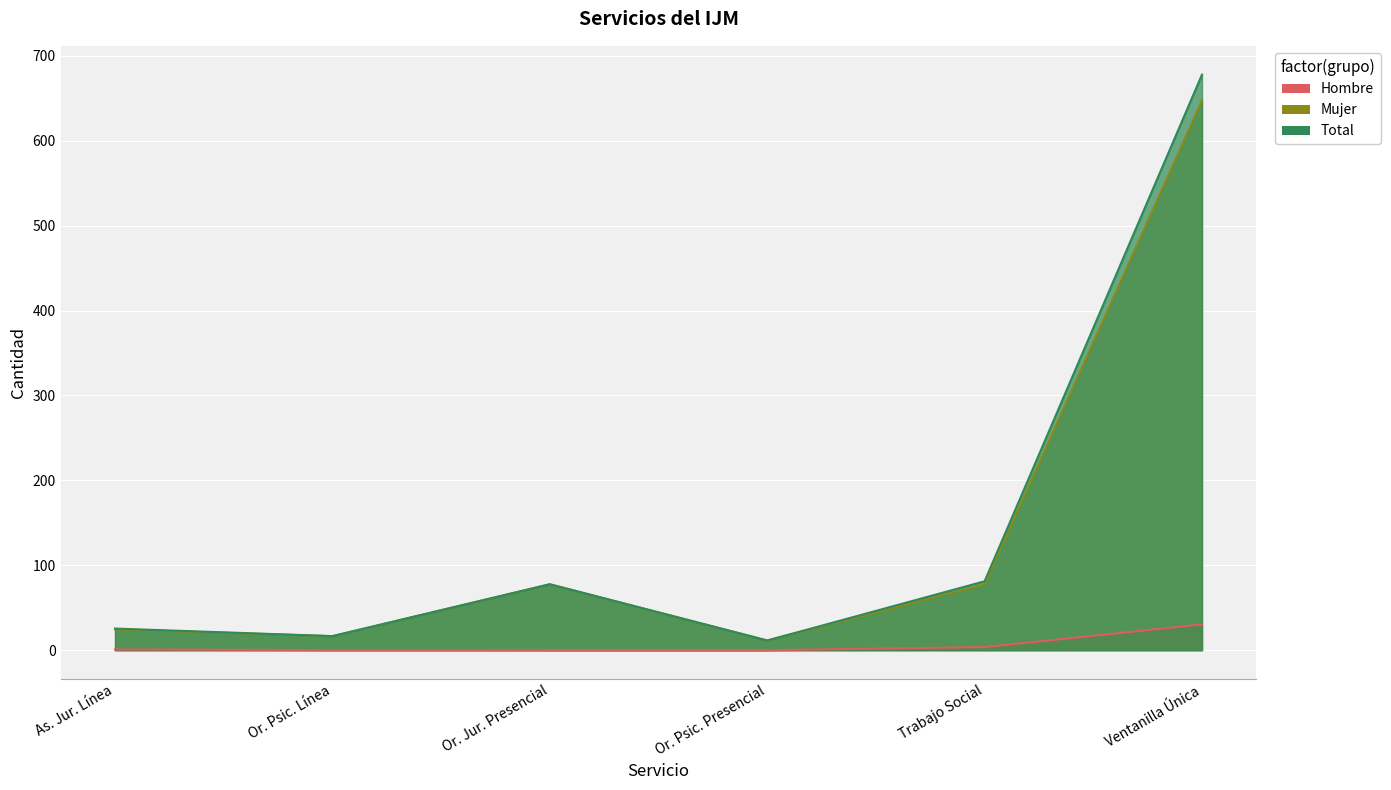

How many lines are shown in the chart?

3